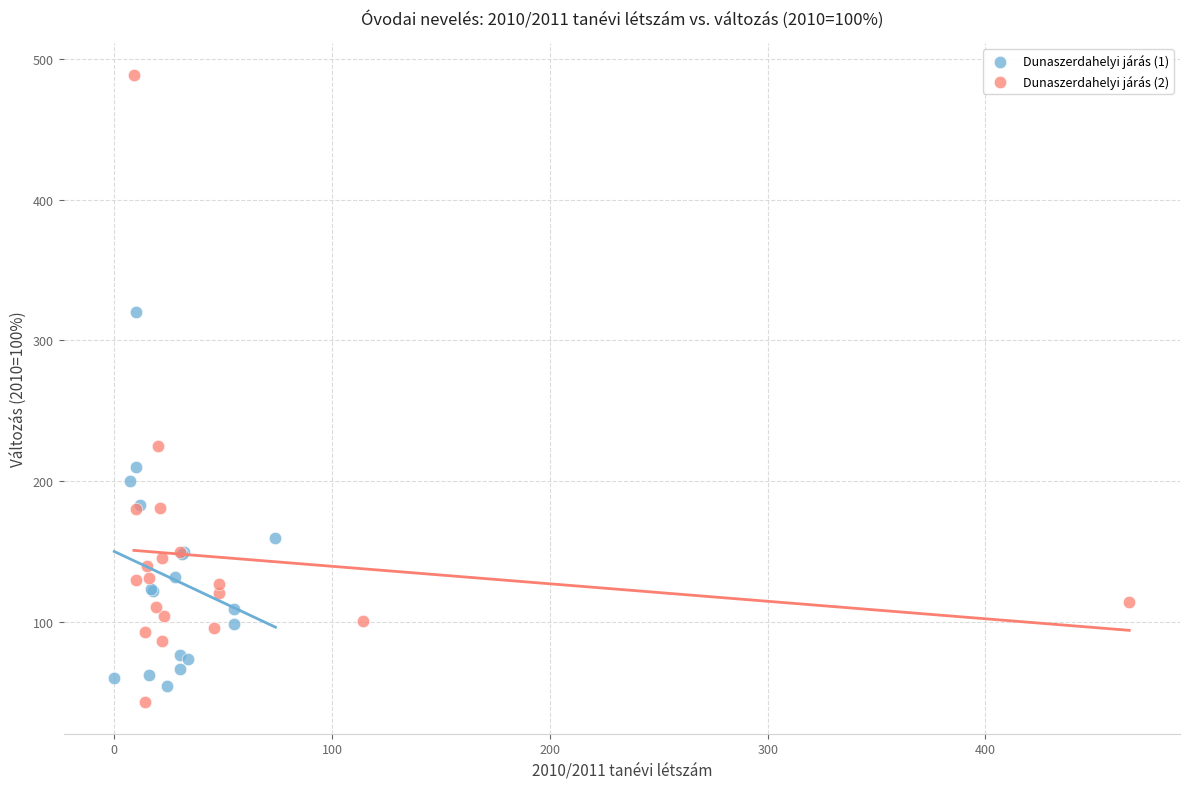

Which series has the largest Y range (max minus min)?

Dunaszerdahelyi járás (2)